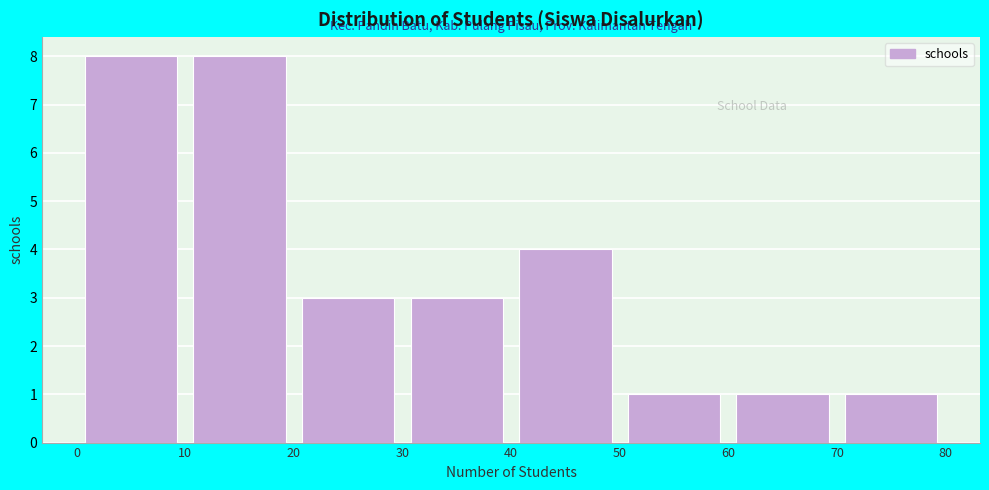

How tall is the bar that spans 30 to 40 on the x-axis? The values are not printed on the chart, so give them approximately, as read against the axis.

3